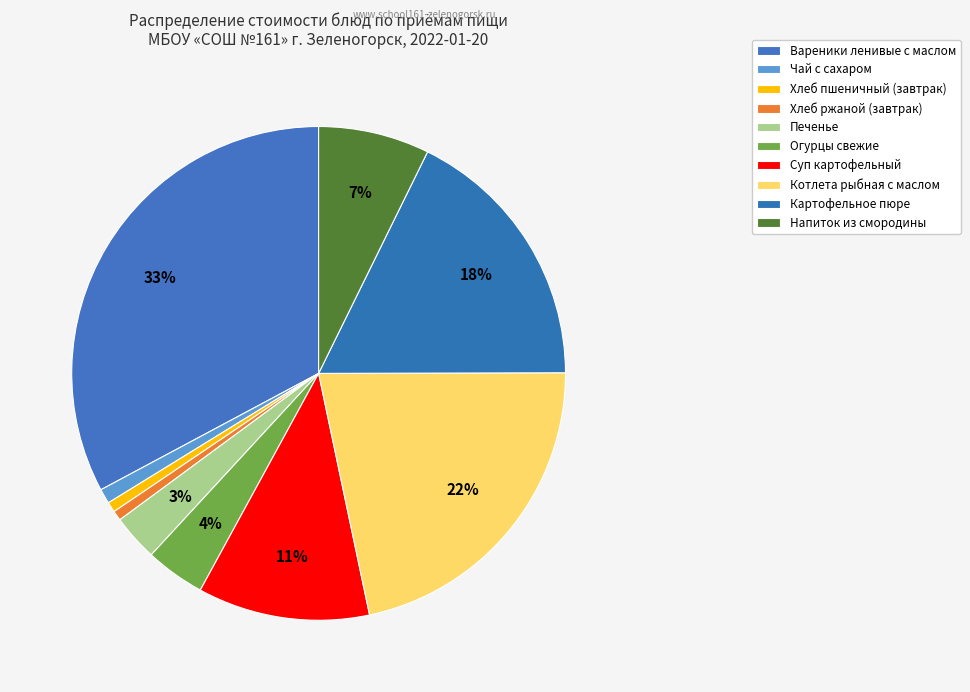

How many segments does this pie chart have?

10